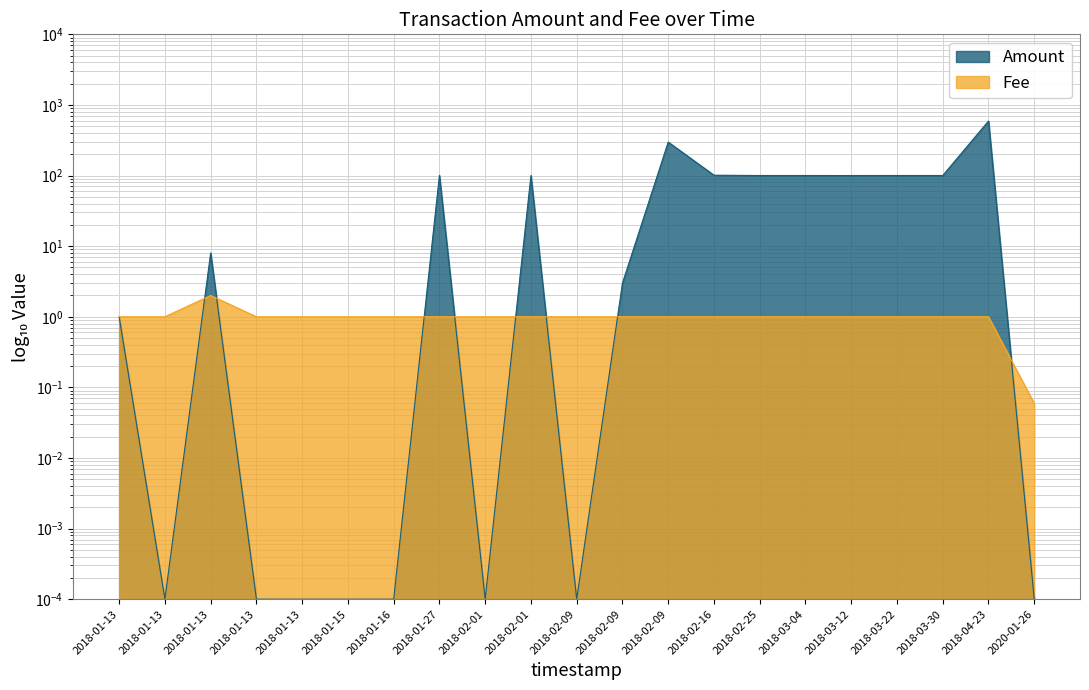

Reading right to left, list all the values displayed in this chart.

Amount: 2020-01-26=0.0	2018-04-23=591.8	2018-03-30=100.2	2018-03-22=100.2	2018-03-12=100.1	2018-03-04=100.1	2018-02-25=100.1	2018-02-16=101.1	2018-02-09=298.0	2018-02-09=3.0	2018-02-09=0.0	2018-02-01=100.3	2018-02-01=0.0	2018-01-27=100.6	2018-01-16=0.0	2018-01-15=0.0	2018-01-13=0.0	2018-01-13=0.0	2018-01-13=8.0	2018-01-13=0.0	2018-01-13=1.0
Fee: 2020-01-26=0.1	2018-04-23=1.0	2018-03-30=1.0	2018-03-22=1.0	2018-03-12=1.0	2018-03-04=1.0	2018-02-25=1.0	2018-02-16=1.0	2018-02-09=1.0	2018-02-09=1.0	2018-02-09=1.0	2018-02-01=1.0	2018-02-01=1.0	2018-01-27=1.0	2018-01-16=1.0	2018-01-15=1.0	2018-01-13=1.0	2018-01-13=1.0	2018-01-13=2.0	2018-01-13=1.0	2018-01-13=1.0